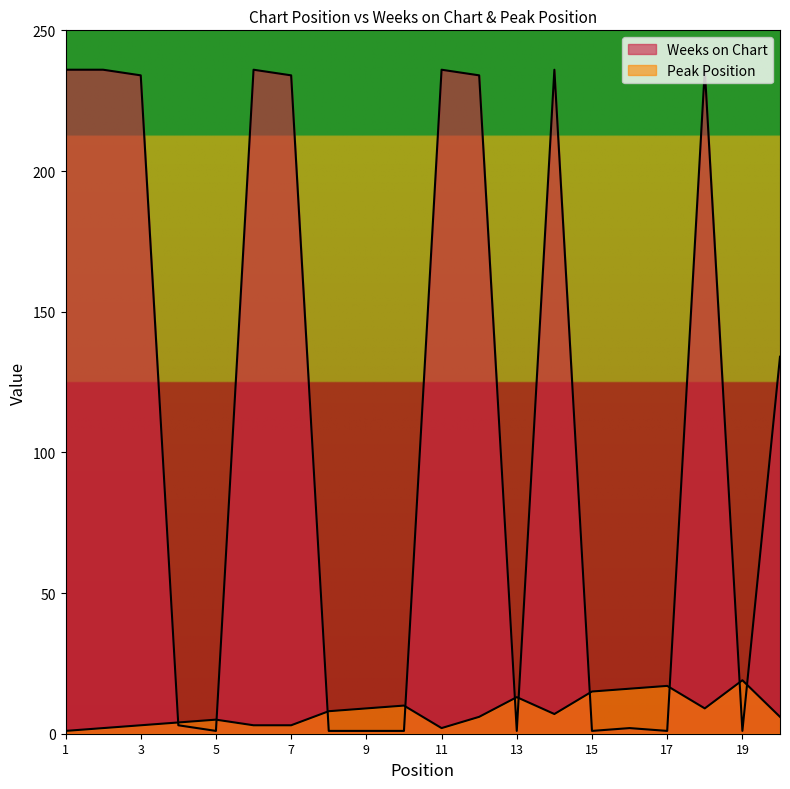

How many intersections are there between Peak Position and Weeks on Chart?

10